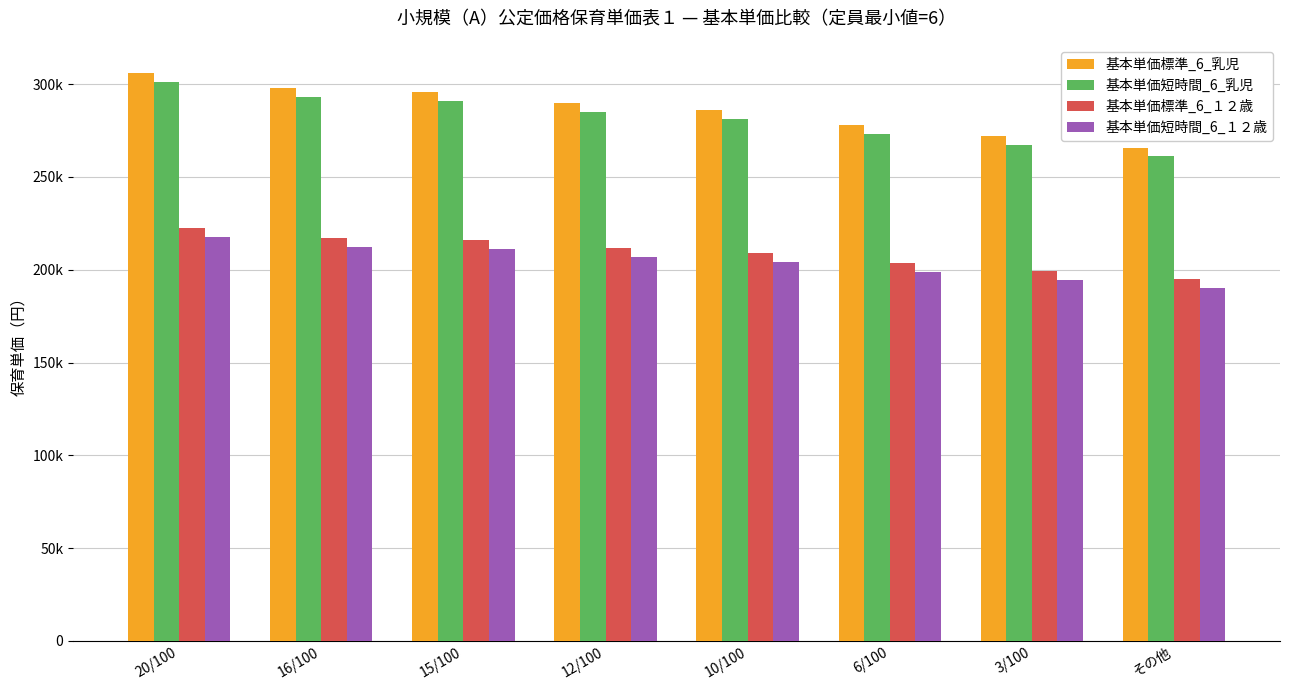

Reading left to right, extract all data points from this chart.

基本単価標準_6_乳児: 20/100=305920	16/100=297910	15/100=295900	12/100=289900	10/100=285890	6/100=277880	3/100=271870	その他=265860
基本単価短時間_6_乳児: 20/100=301110	16/100=293100	15/100=291100	12/100=285090	10/100=281090	6/100=273070	3/100=267060	その他=261060
基本単価標準_6_１２歳: 20/100=222690	16/100=217180	15/100=215800	12/100=211670	10/100=208910	6/100=203400	3/100=199270	その他=195130
基本単価短時間_6_１２歳: 20/100=217880	16/100=212370	15/100=211000	12/100=206860	10/100=204110	6/100=198590	3/100=194460	その他=190330